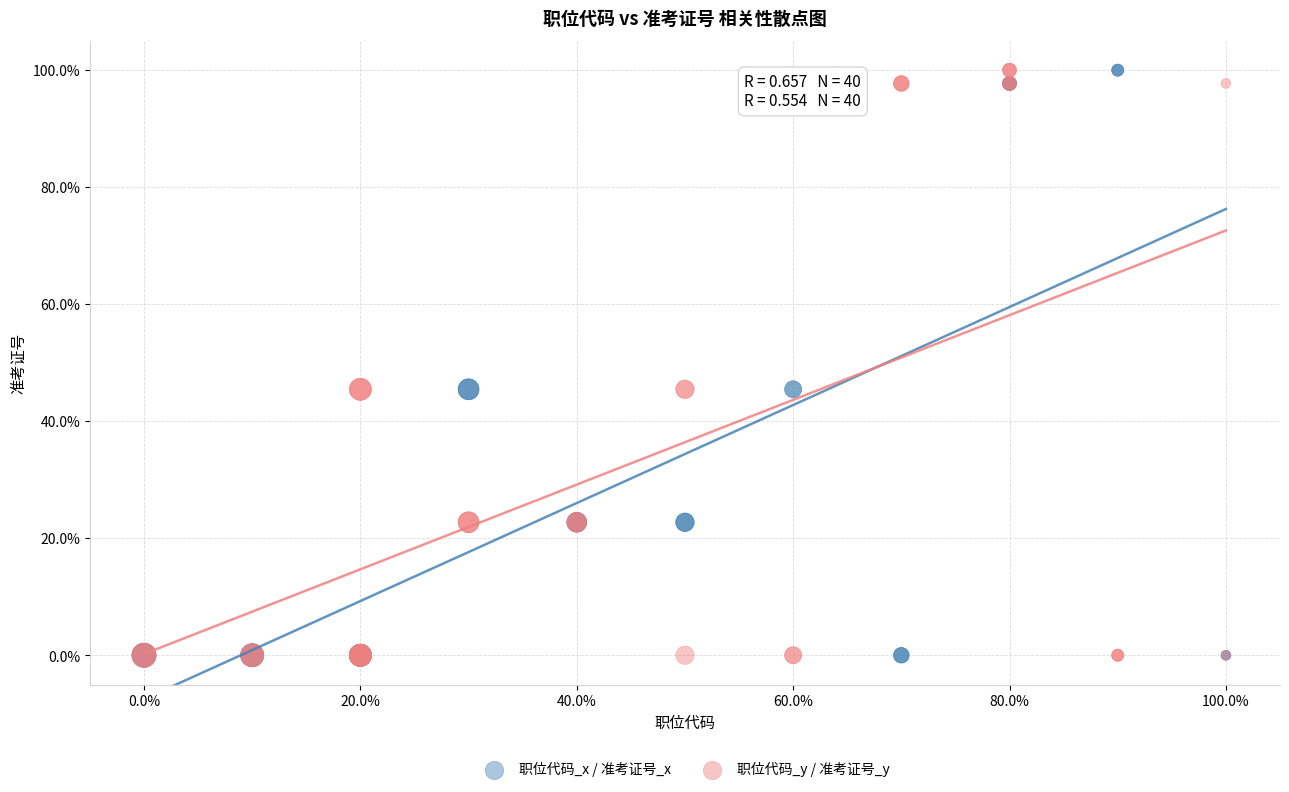

What are all the series names shown in the legend?

职位代码_x / 准考证号_x, 职位代码_y / 准考证号_y